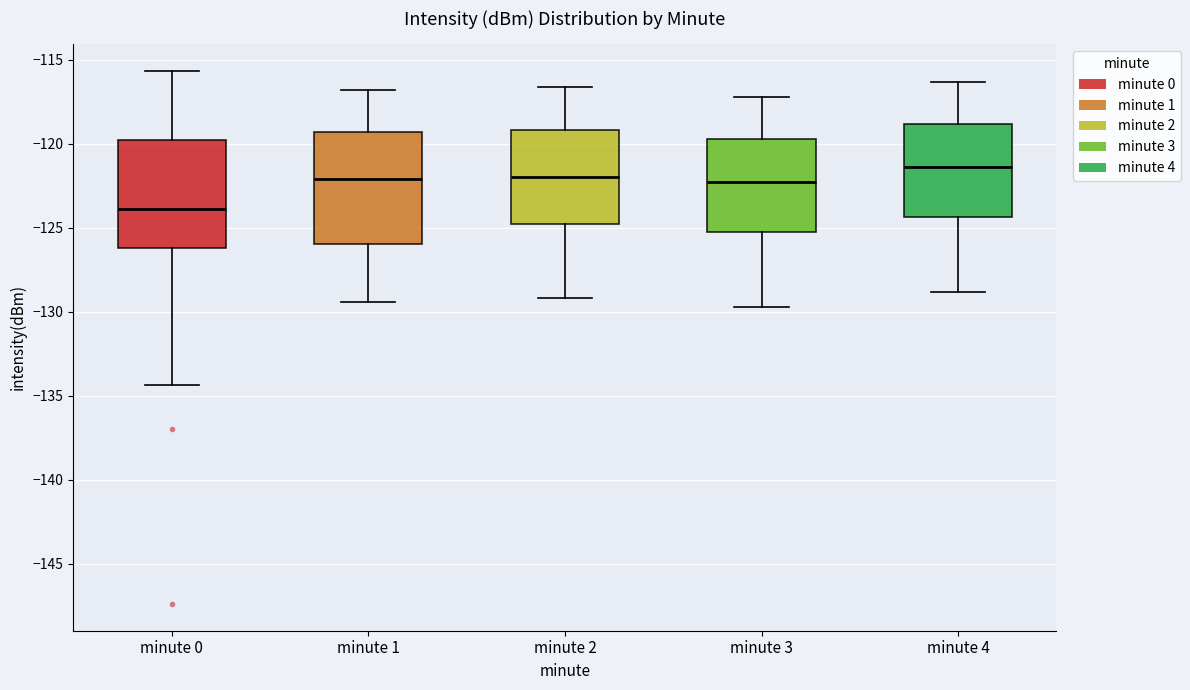

Reading left to right, transcribe this box plot: for each box, give where its median line is, the range the box spans, and where its two whiskers end, as read against the y-axis. The values are not printed on the chart, so give them approximately, as read against the axis.

minute 0: median -124.0, box -126.0 to -120.0, whiskers -134.5 to -115.5
minute 1: median -122.0, box -126.0 to -119.5, whiskers -129.5 to -117.0
minute 2: median -122.0, box -124.5 to -119.0, whiskers -129.0 to -116.5
minute 3: median -122.0, box -125.0 to -119.5, whiskers -129.5 to -117.0
minute 4: median -121.5, box -124.5 to -119.0, whiskers -129.0 to -116.5